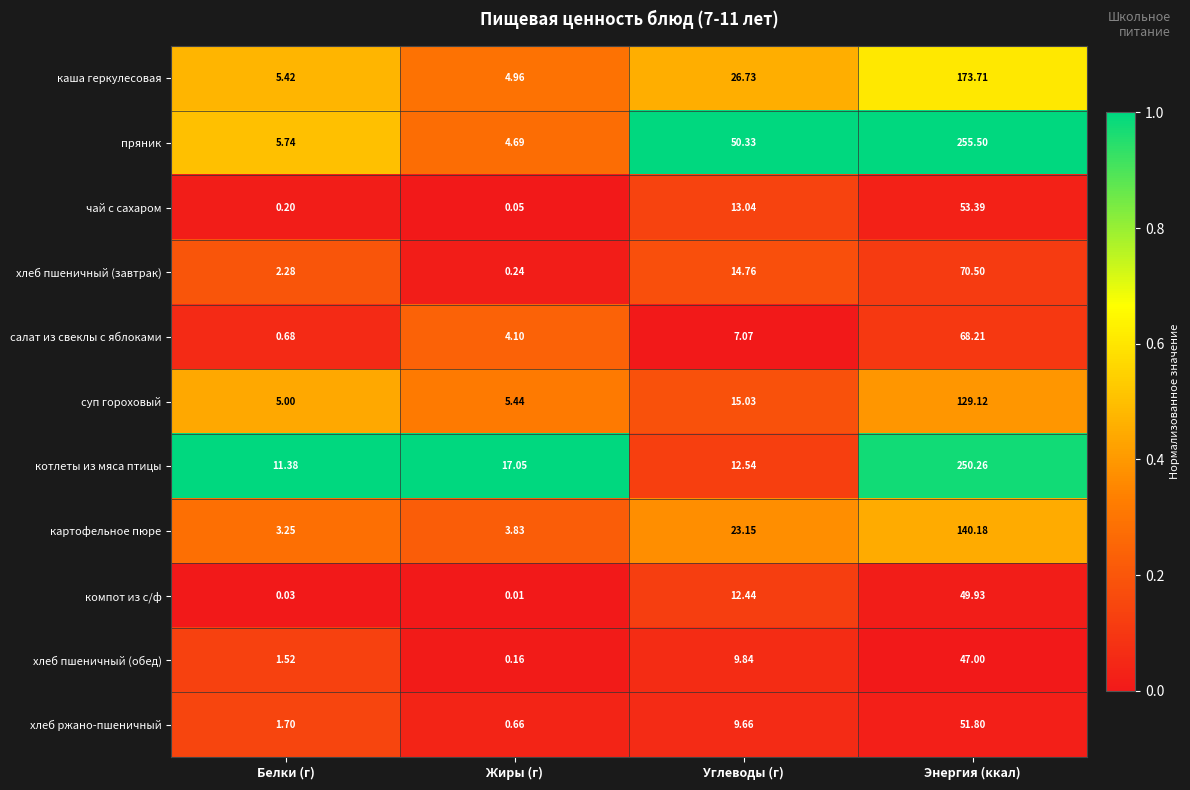

Which series has the largest total across all categories?

пряник